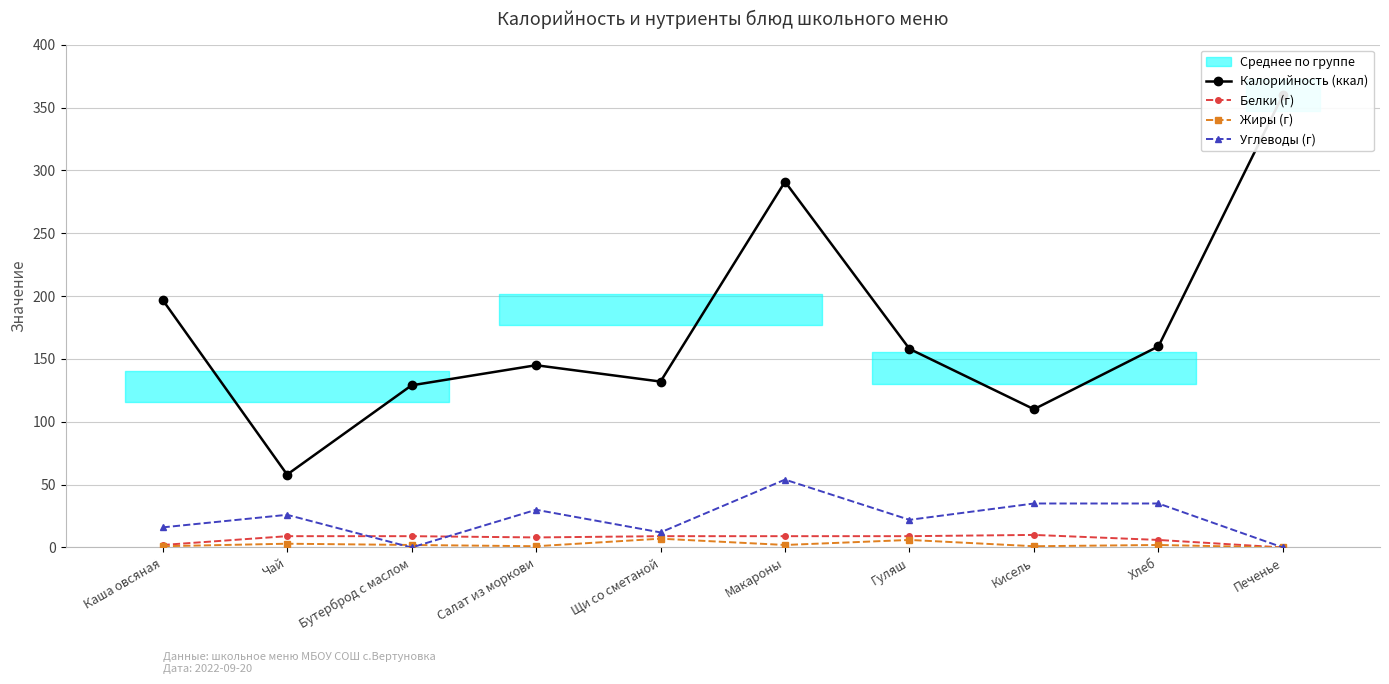

Which has a higher value, Каша овсяная or Бутерброд с маслом?

Каша овсяная